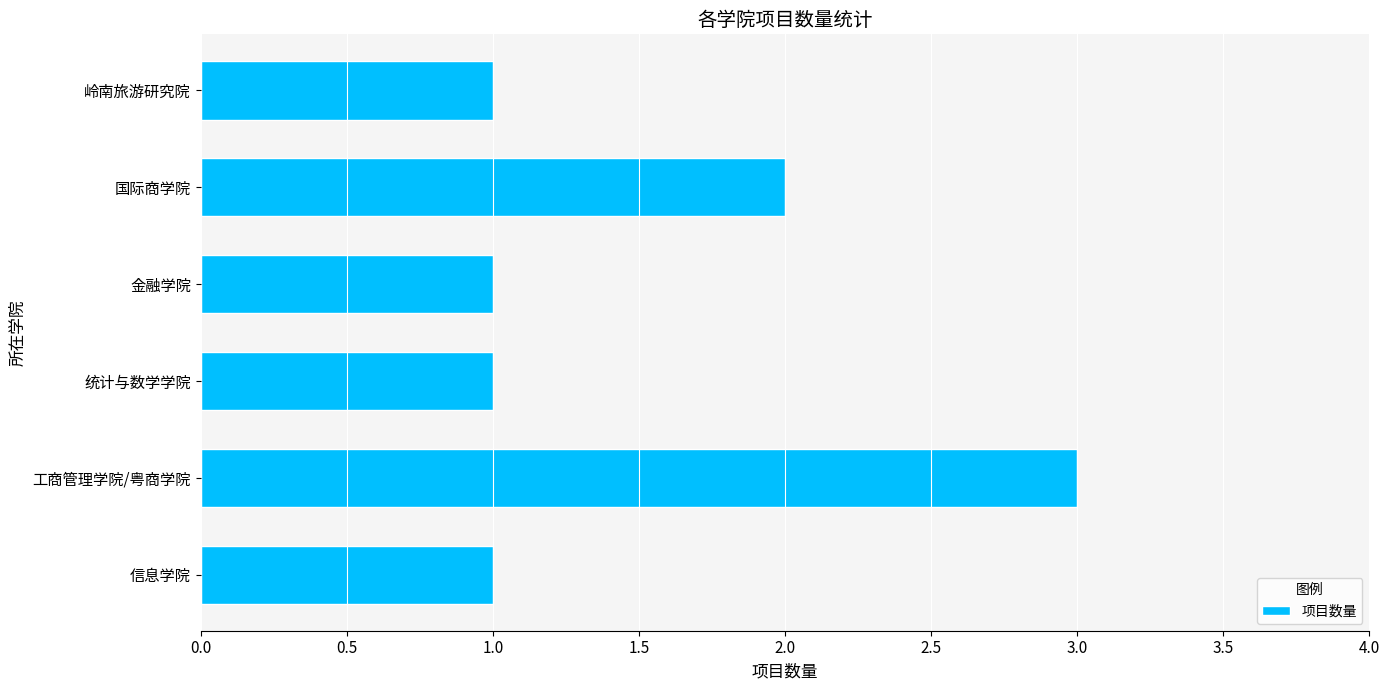

Does the chart contain stacked bars?

No